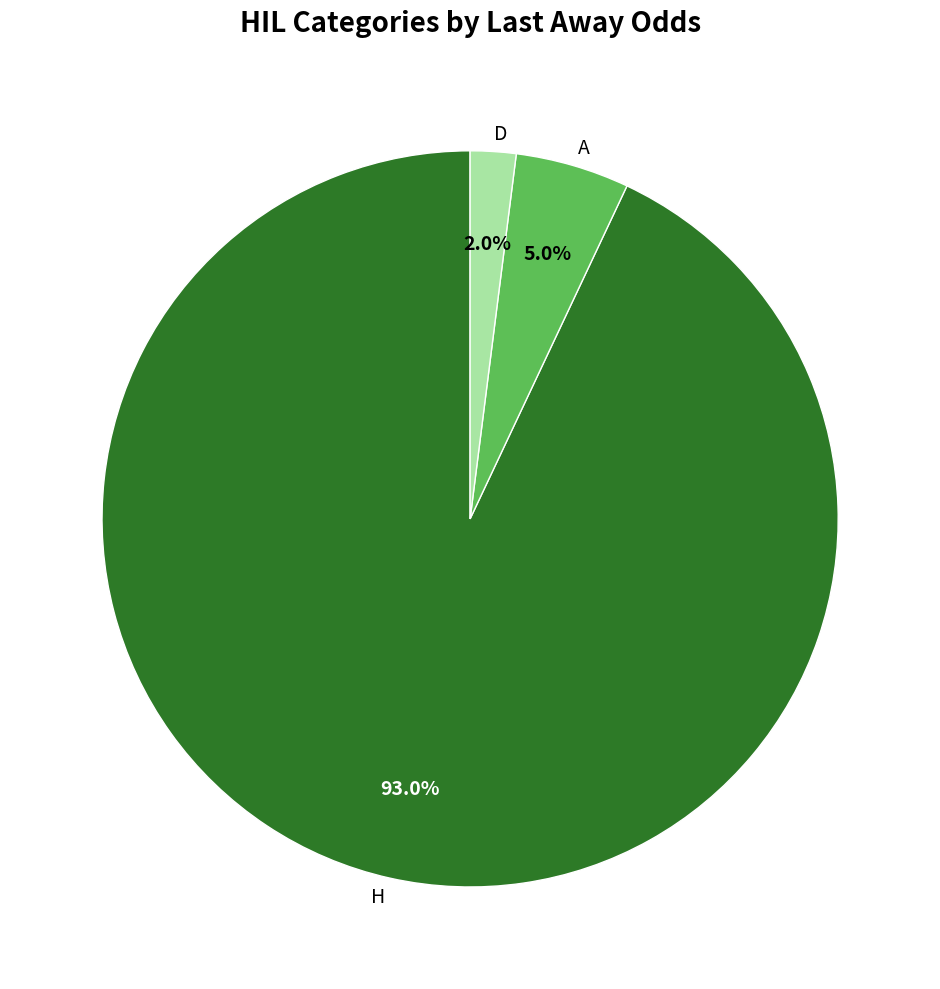

Does H represent more than half of the total?

Yes